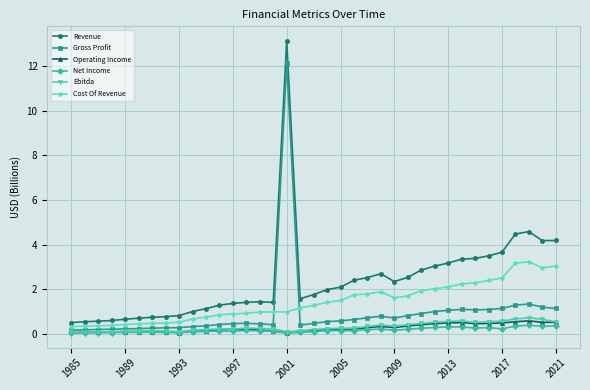

Which series has the largest total across all categories?

Revenue